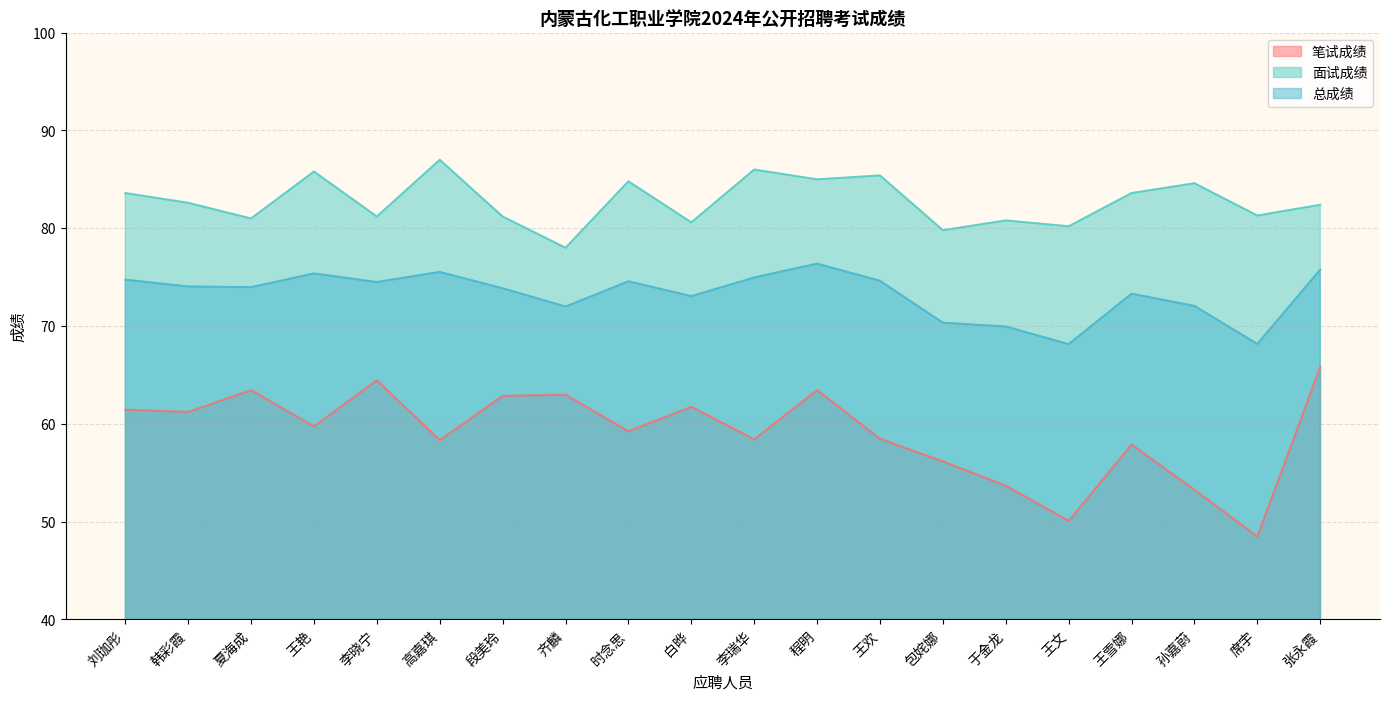

Where is 面试成绩 nearest to the value 82?

张永霞